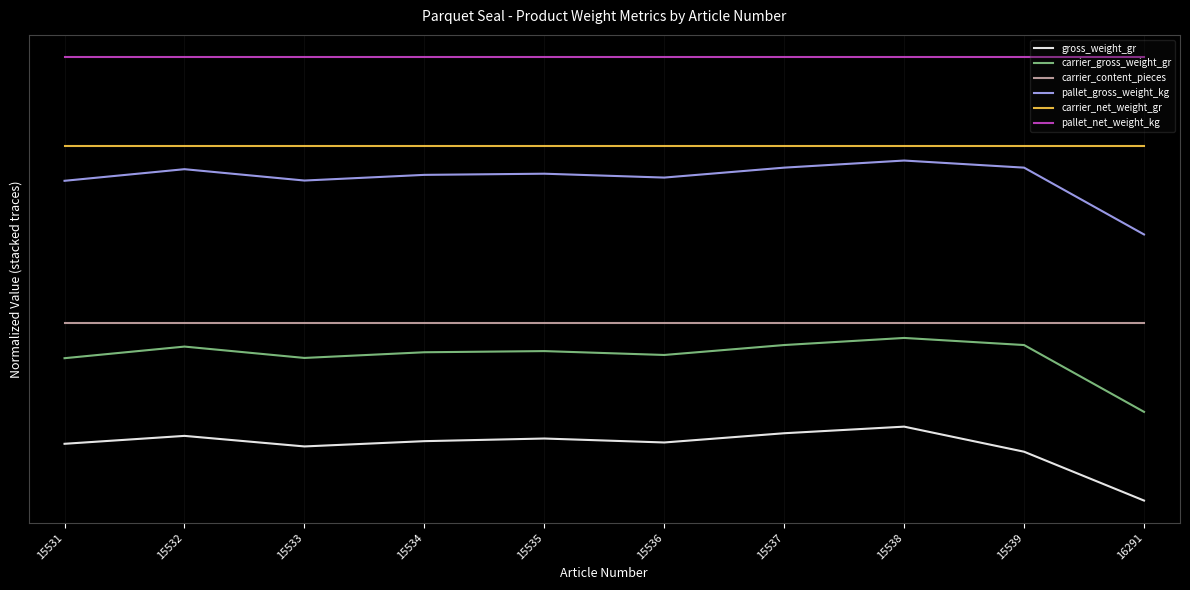

Does the chart display data point markers on the line(s)?

No